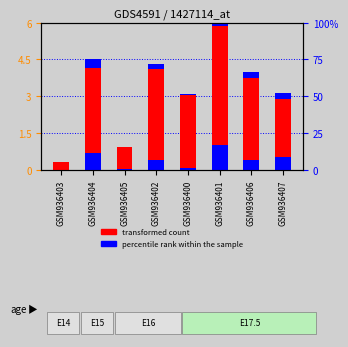

How many bars are there in each group?

2